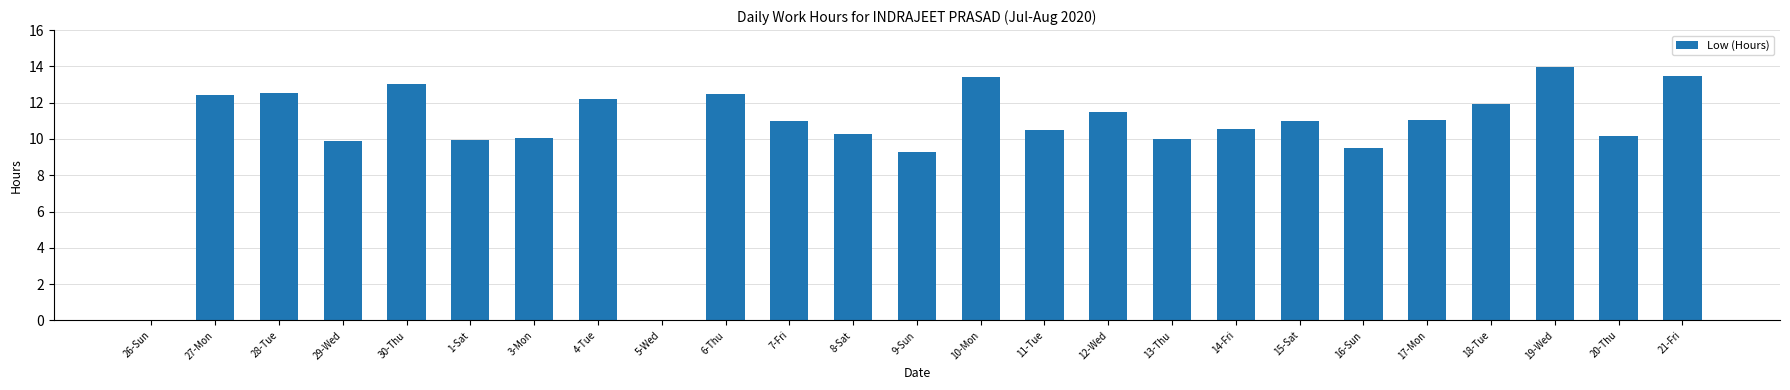

Which label corresponds to the largest value in the chart?

19-Wed